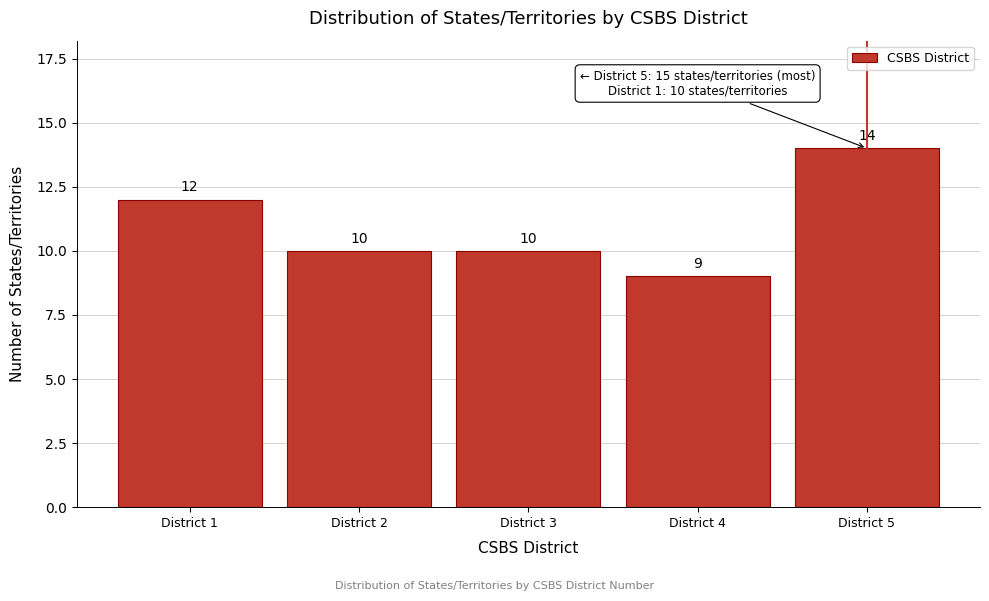

Reading right to left, extract all data points from this chart.

14	9	10	10	12